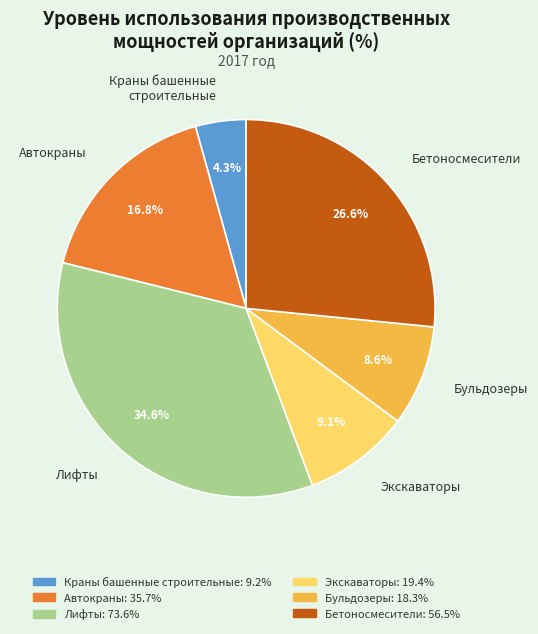

How many slices are in this pie chart?

6